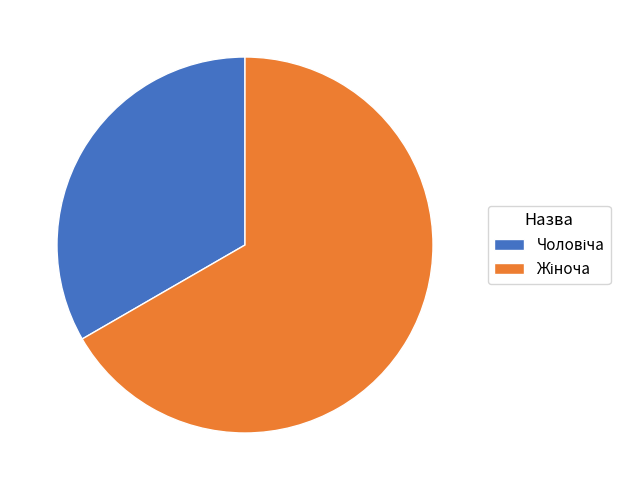

Is there any slice that represents more than half of the pie?

Yes